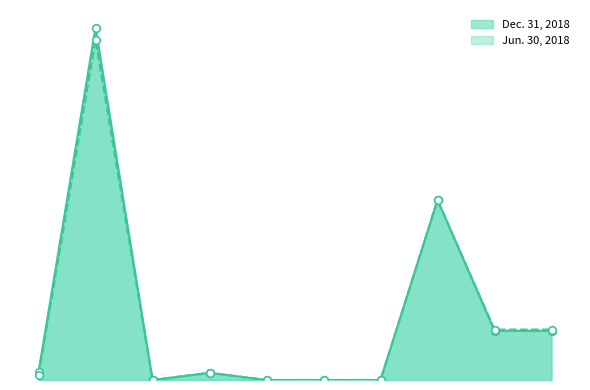

At which category is the sum across all series the highest?

Accumulated depreciation